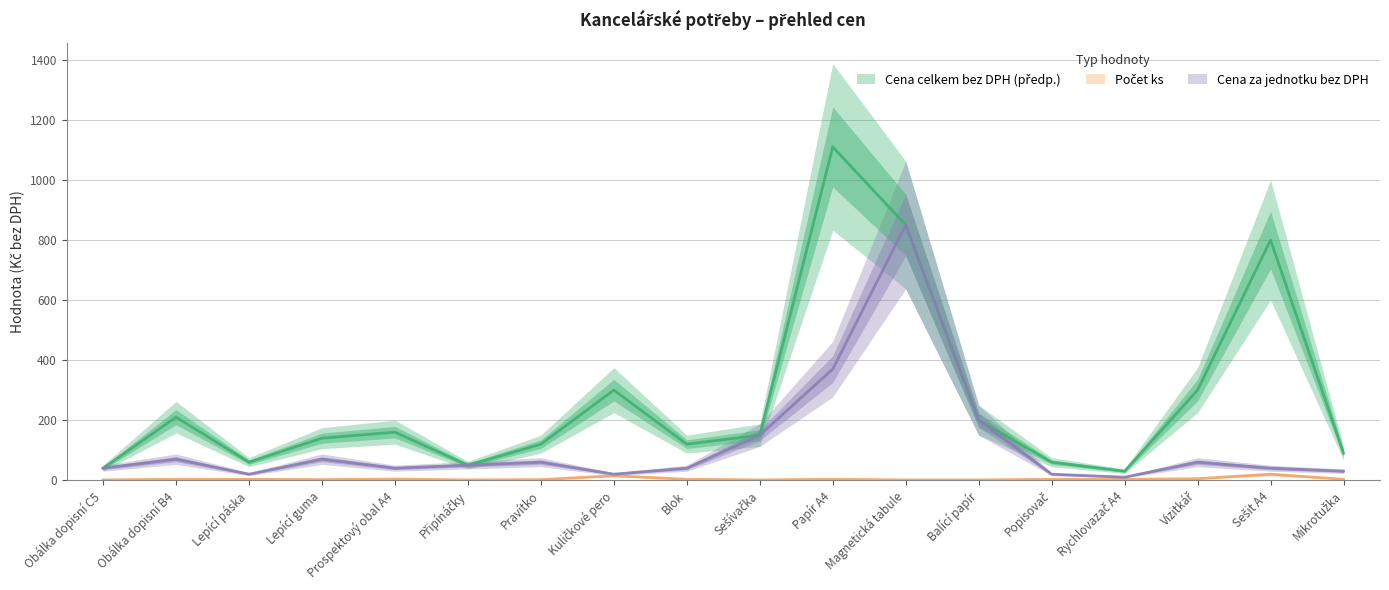

Is the value of Cena za jednotku bez DPH at Mikrotužka greater than the value of Cena celkem bez DPH (předp.) at Obálka dopisní C5?

No